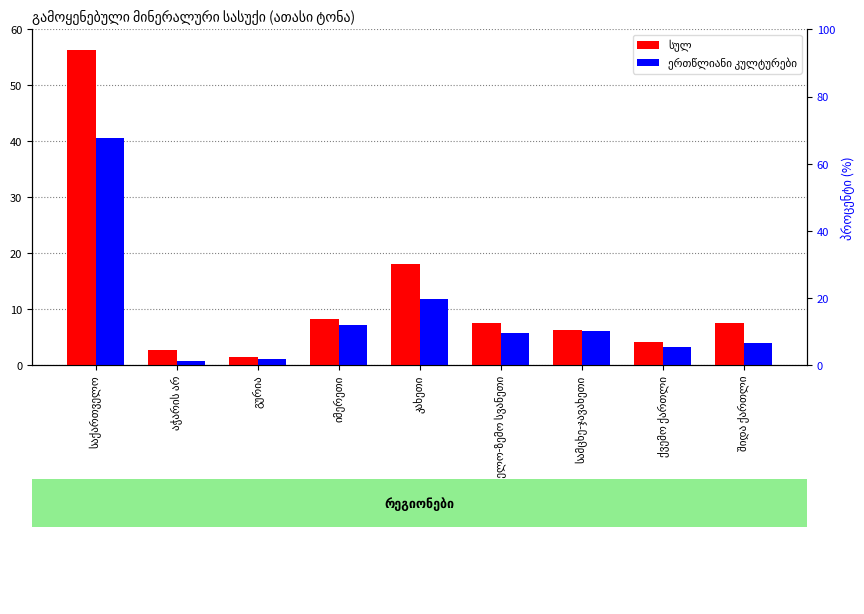

Which has a higher value, კახეთი or საქართველო?

საქართველო